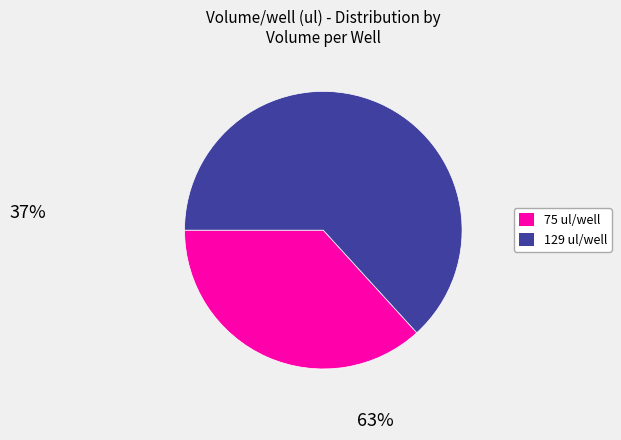

The 129 ul/well slice represents 76% of the pie. True or false?

False